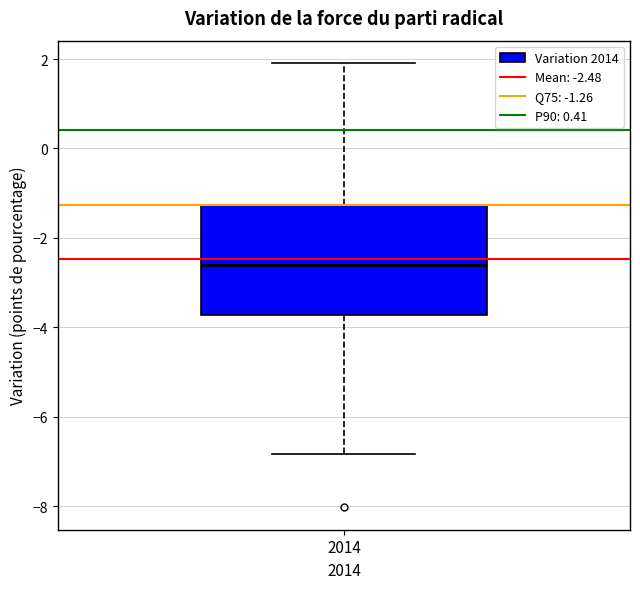

Read this box plot against the y-axis: the position of the median line, the range covered by the box, and the ends of both whiskers. The values are not printed on the chart, so give them approximately, as read against the axis.

median -2.6, box -3.8 to -1.2, whiskers -6.8 to 2.0